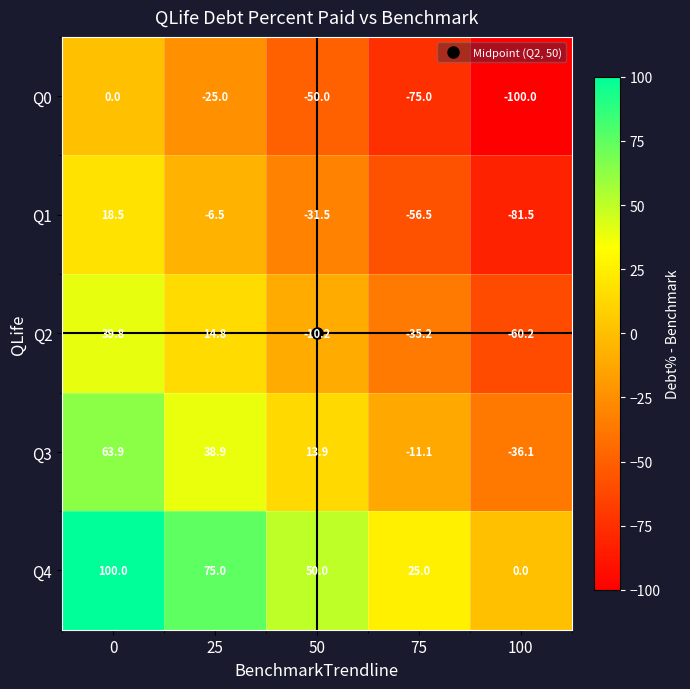

What is the approximate value of Q2 at 25?

14.8